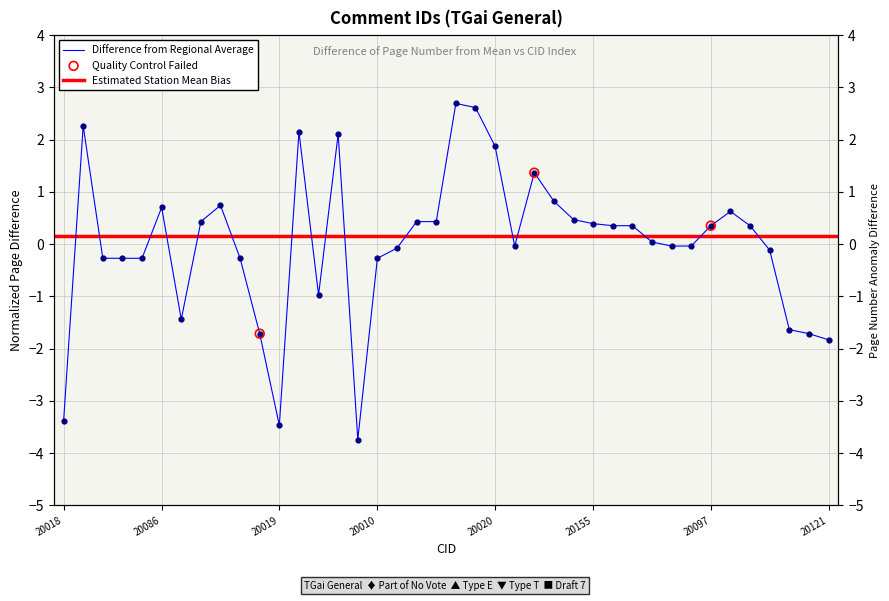

Which has a higher value, 20098 or 20096?

20096